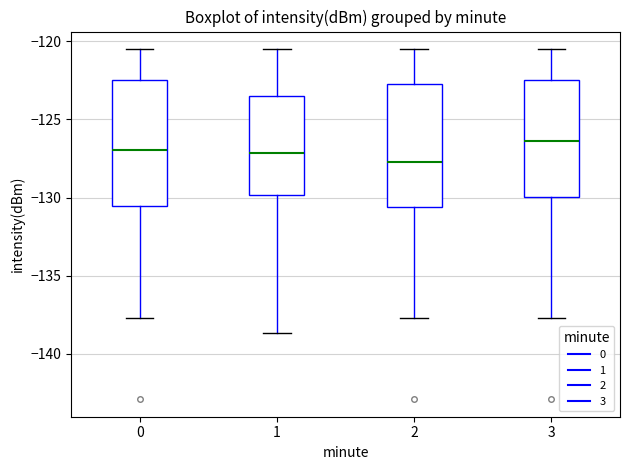

Reading left to right, transcribe this box plot: for each box, give where its median line is, the range the box spans, and where its two whiskers end, as read against the y-axis. The values are not printed on the chart, so give them approximately, as read against the axis.

0: median -127.0, box -130.5 to -122.5, whiskers -137.5 to -120.5
1: median -127.0, box -130.0 to -123.5, whiskers -138.5 to -120.5
2: median -127.5, box -130.5 to -123.0, whiskers -137.5 to -120.5
3: median -126.5, box -130.0 to -122.5, whiskers -137.5 to -120.5